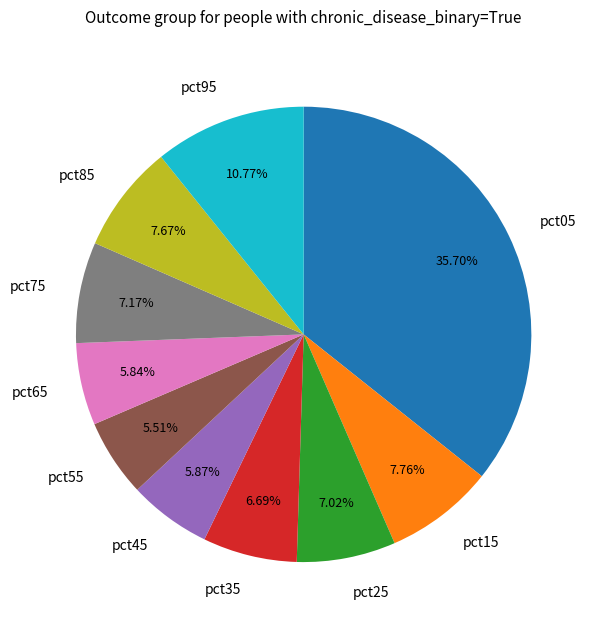

Combined, do pct25 and pct15 account for over 50%?

No